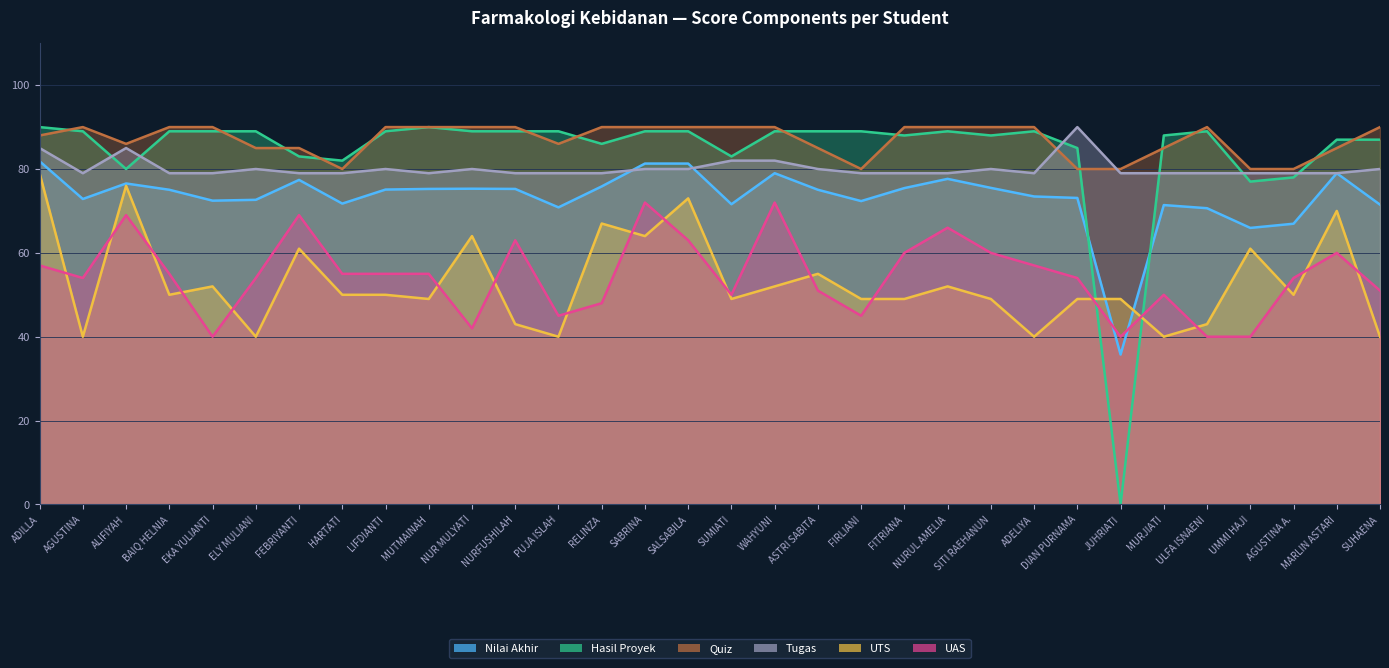

Rank the series at ADELIYA from highest to lowest value.

Quiz, Hasil Proyek, Tugas, Nilai Akhir, UAS, UTS